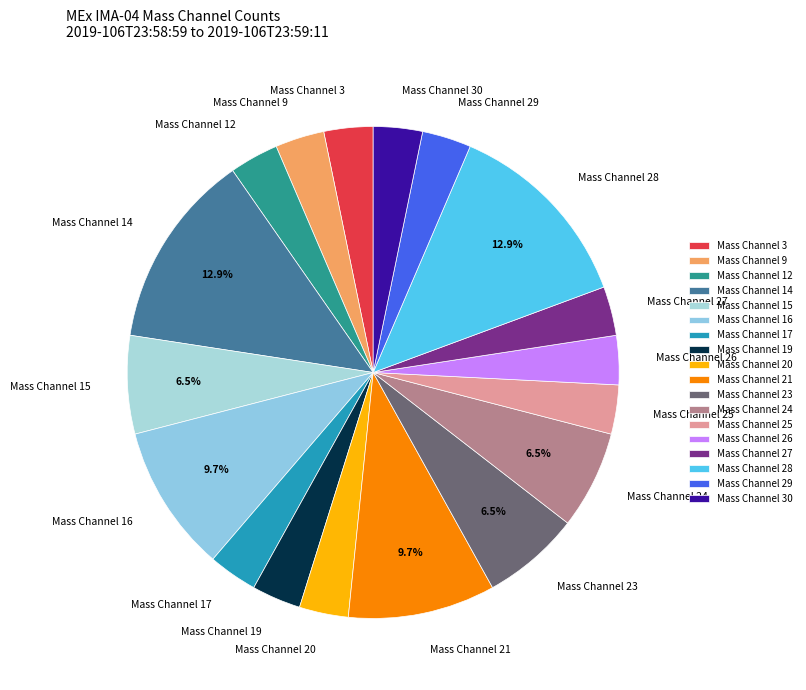

Is Mass Channel 27 the majority of the pie?

No